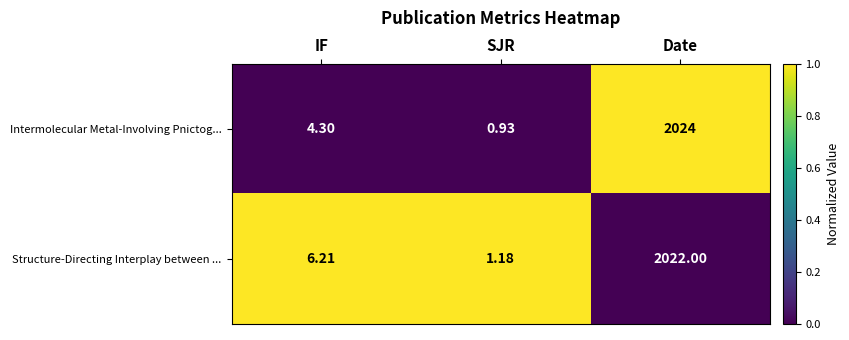

At which label does Intermolecular Metal-Involving Pnictog... reach its peak?

Date